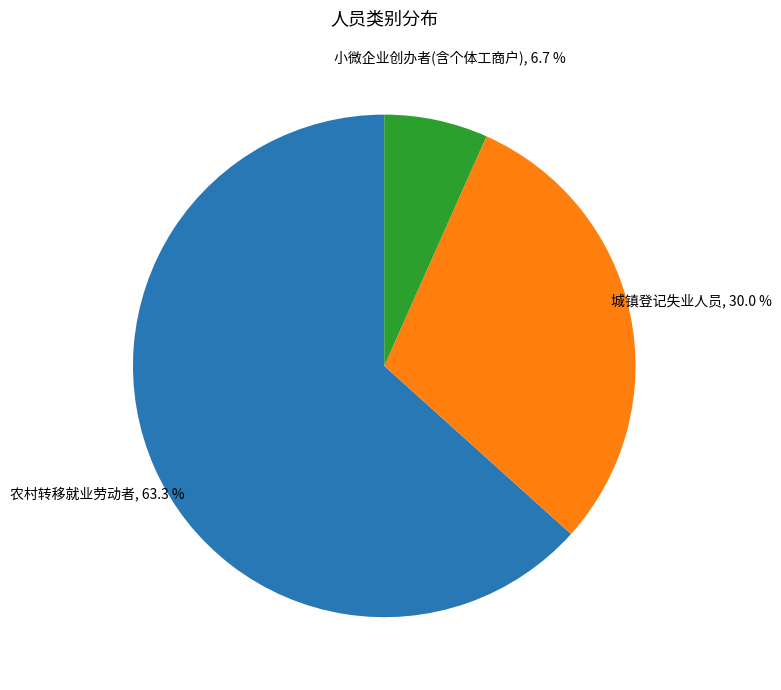

To the nearest percent, what portion does 农村转移就业劳动者 represent?

63%